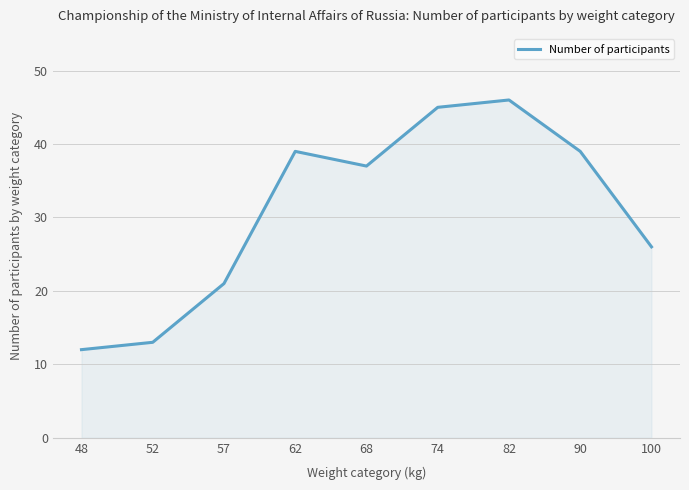

What is the minimum value shown in the chart?

12